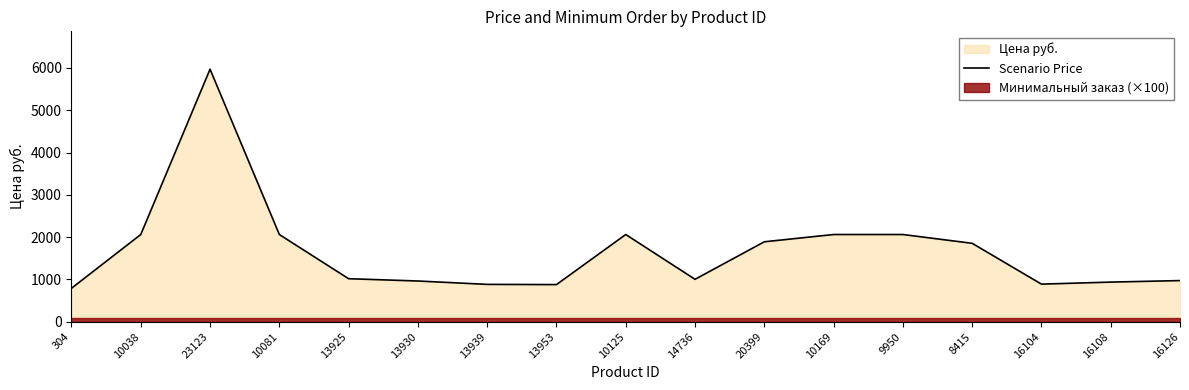

The value at 16104 is 889.0. True or false?

True